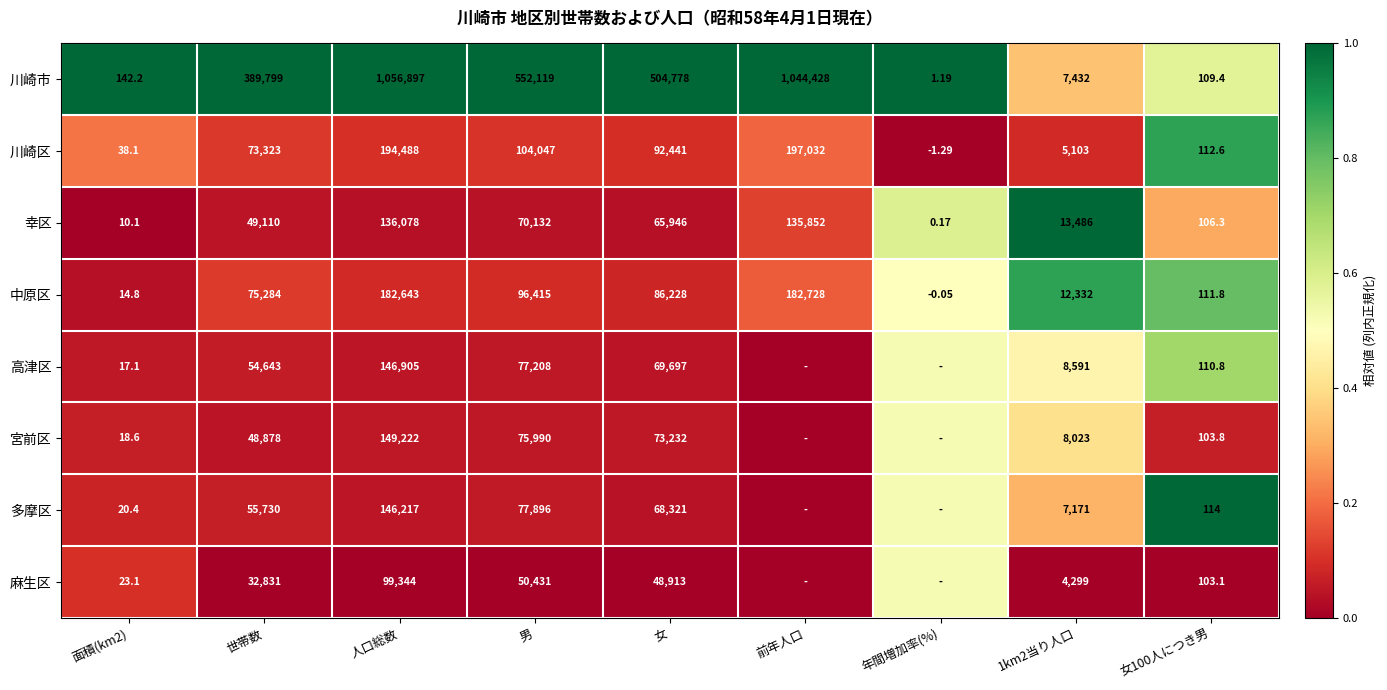

At which label is 川崎区 closest to 98515?

男